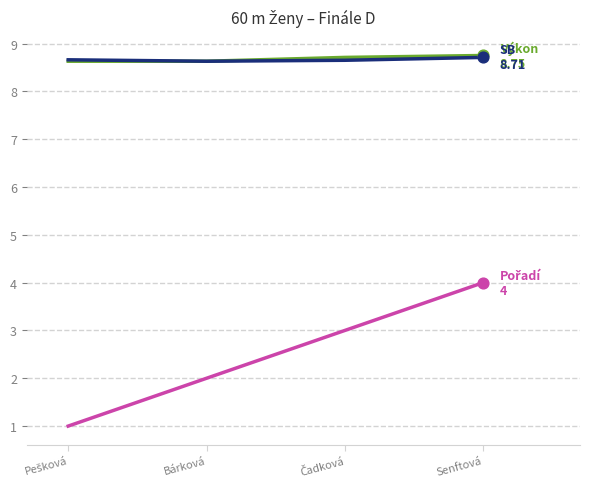

At which category is the sum across all series the highest?

Senftová